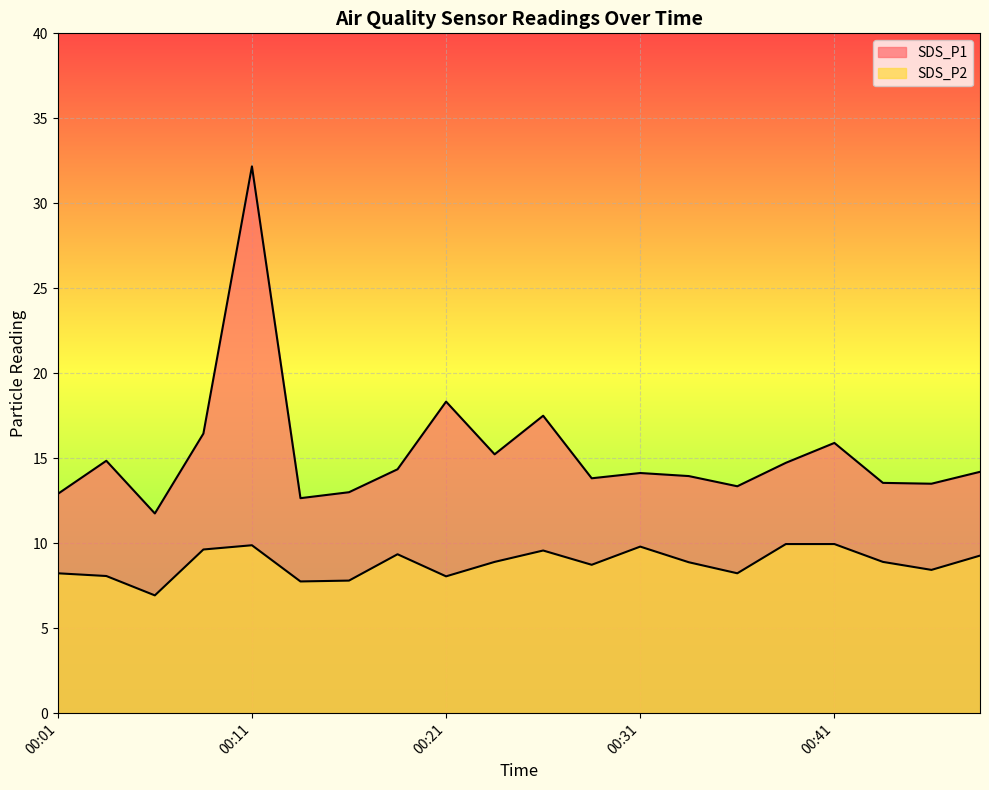

At which label does SDS_P2 first exceed 8?

00:01